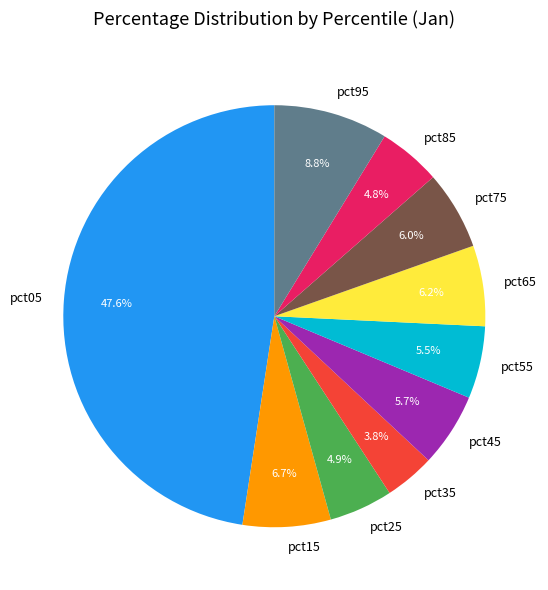

True or false: pct95 accounts for 1% of the total.

False